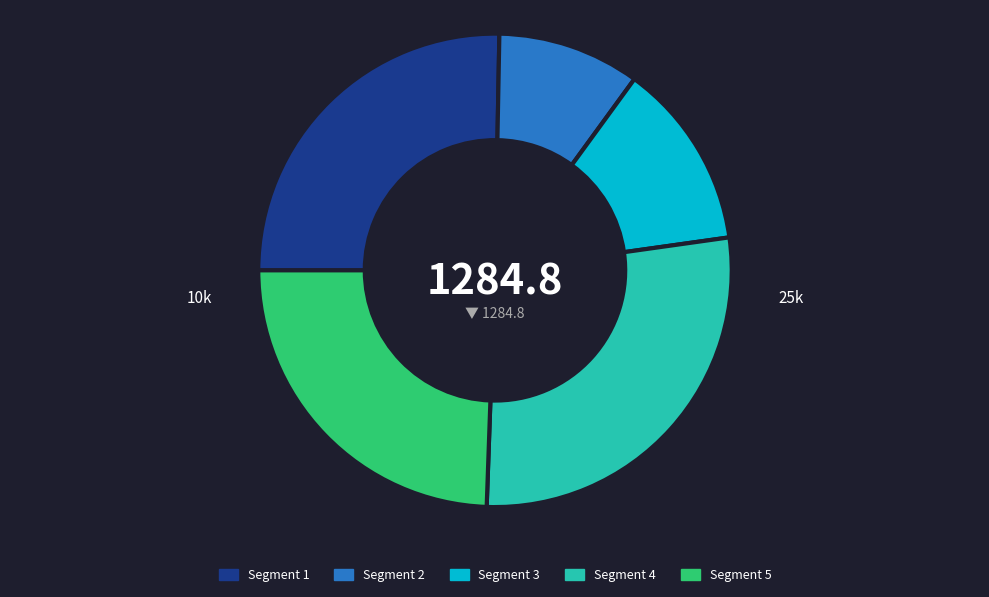

Rank the categories by value from highest to lowest.

Segment 4, Segment 1, Segment 5, Segment 3, Segment 2